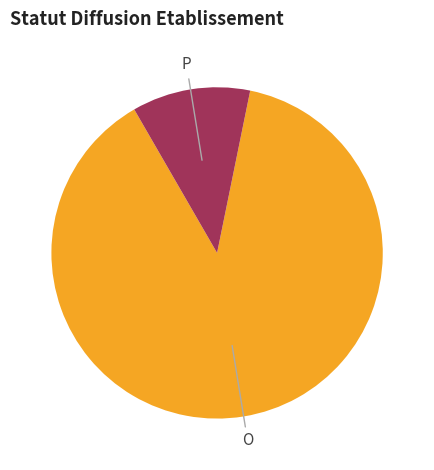

Is there any slice that represents more than half of the pie?

Yes